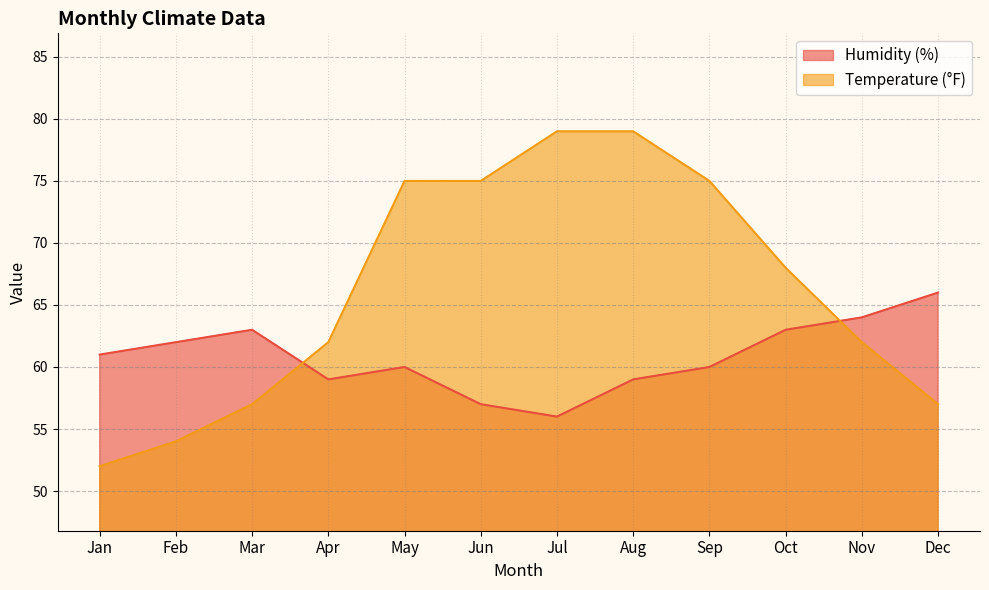

At which category is the sum across all series the highest?

Aug